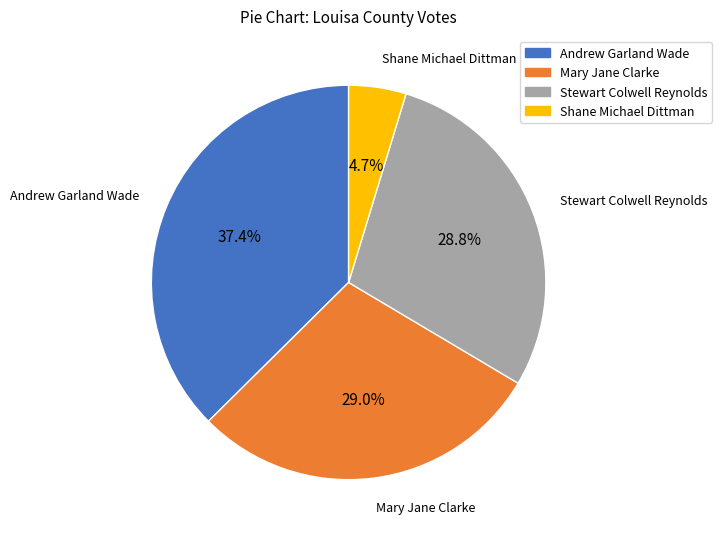

To the nearest percent, what portion does Shane Michael Dittman represent?

5%